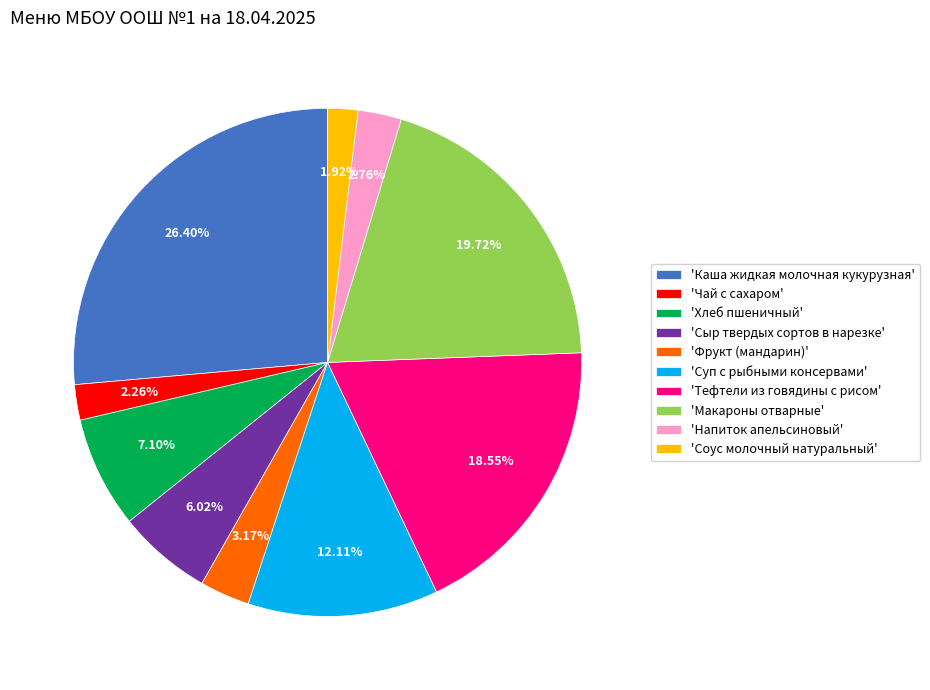

Do 'Фрукт (мандарин)' and 'Чай с сахаром' together represent more than half of the pie?

No